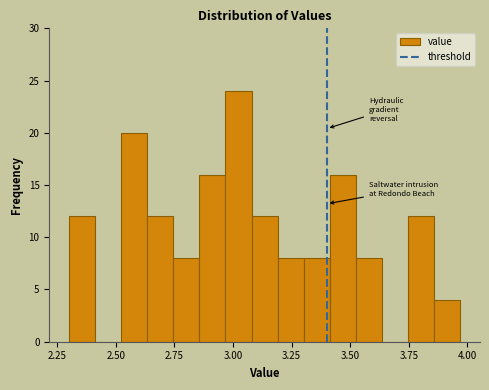

Read against the x-axis, roughly where is the centre of the tallest bar?

3.00